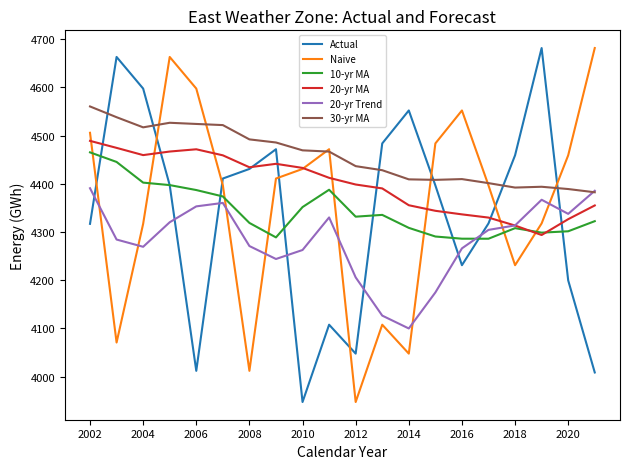

What is the maximum value shown in the chart?

4681.7